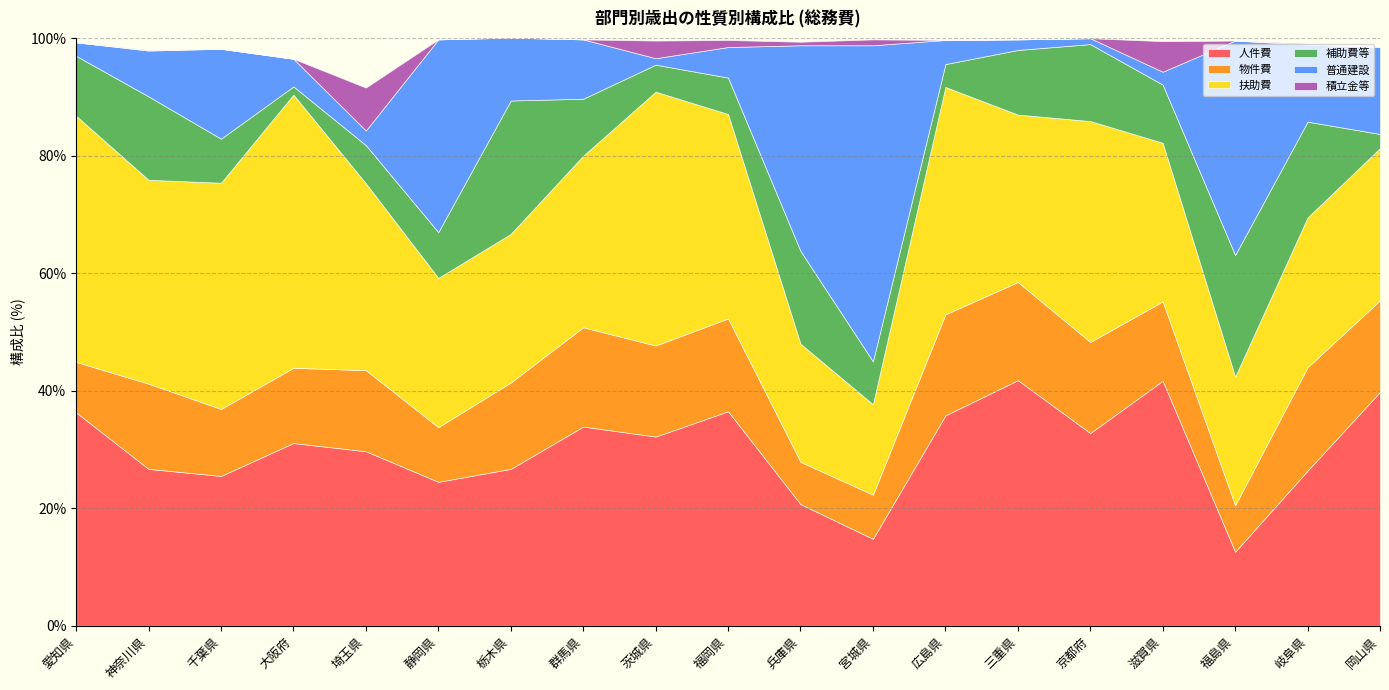

Which category has the lowest value in the 扶助費 series?

宮城県